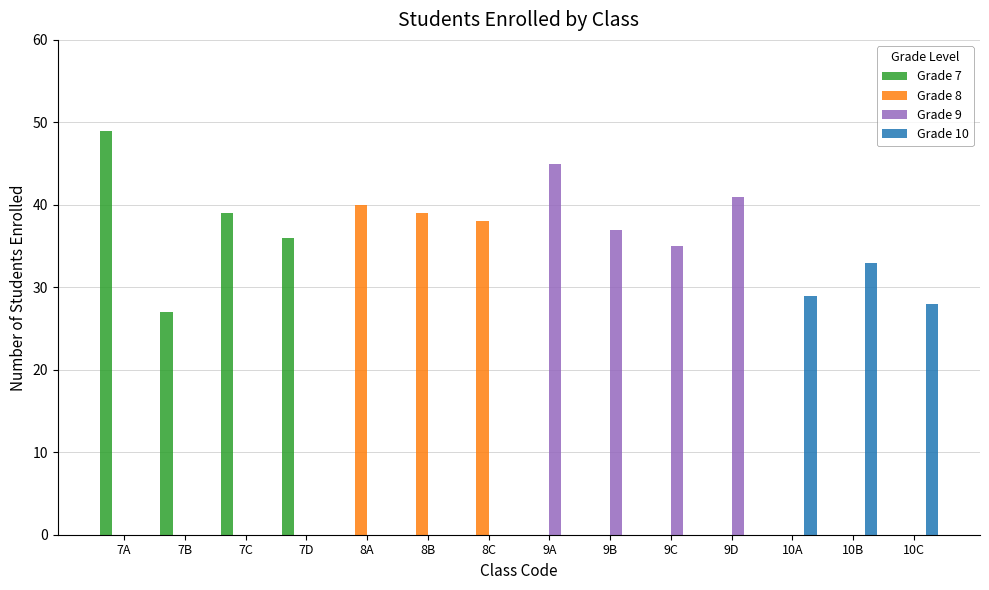

Is it true that Grade 9 equals 37 at 9B?

True